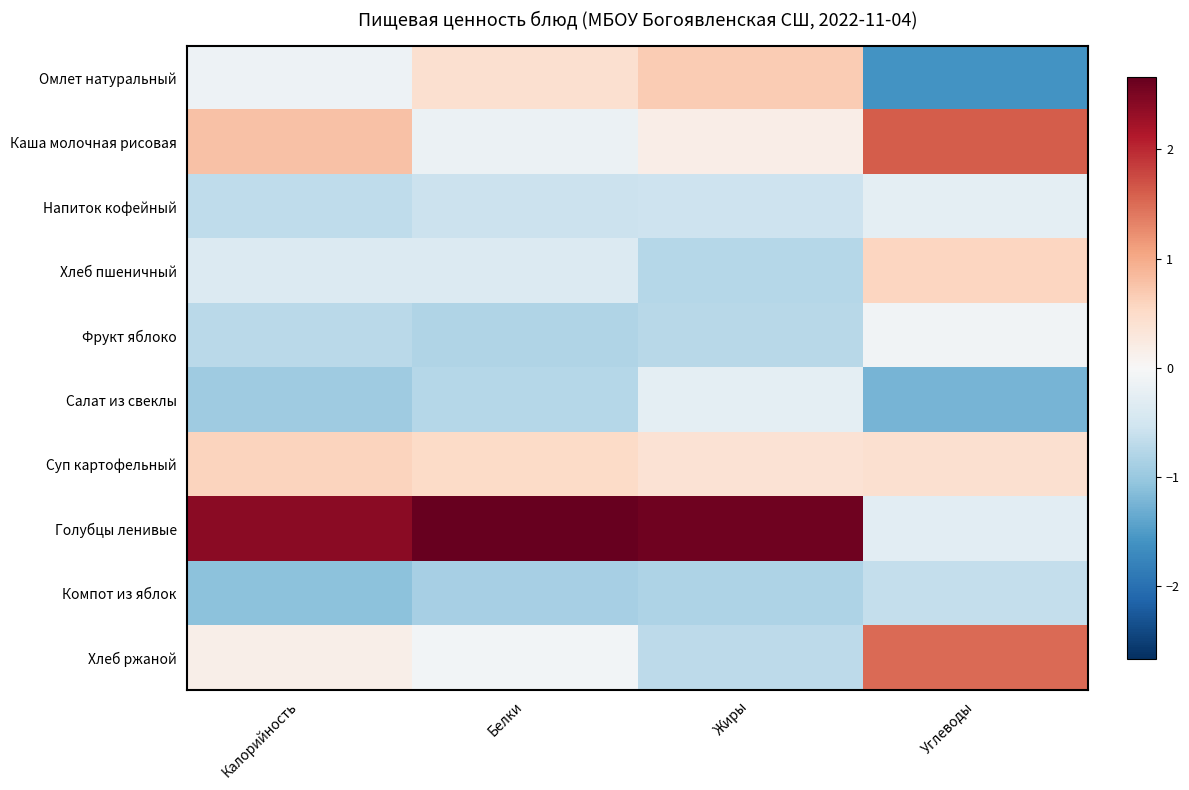

How many distinct data groups are displayed?

10